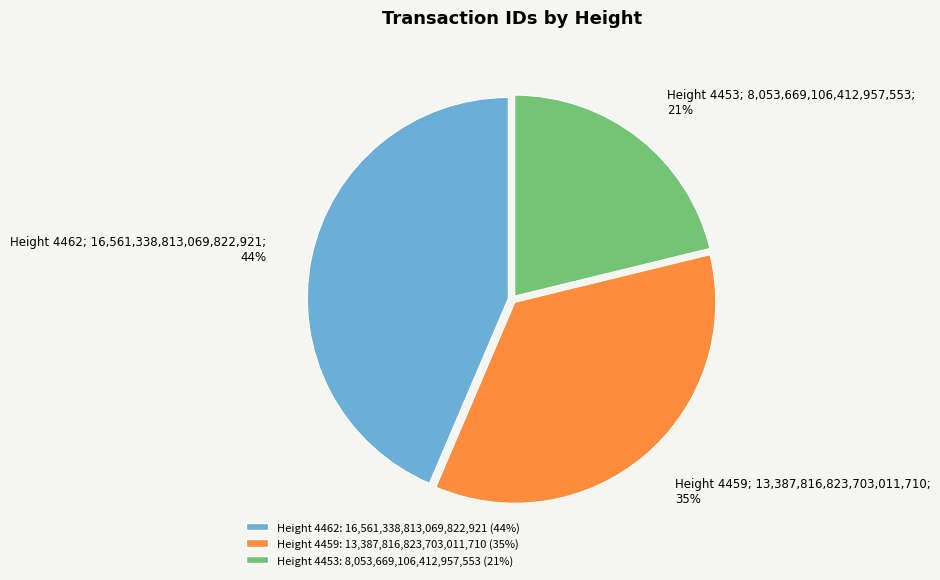

Does any single category account for the majority?

No